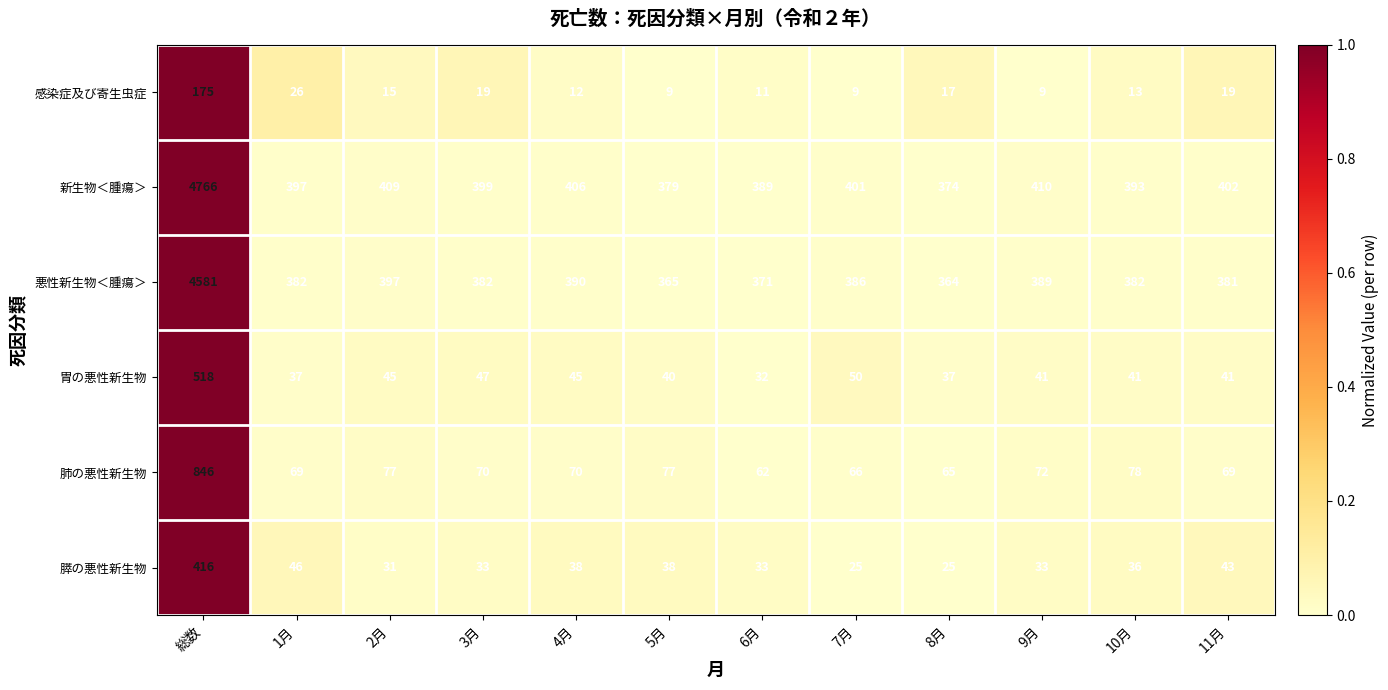

Which series has the largest total across all categories?

新生物＜腫瘍＞